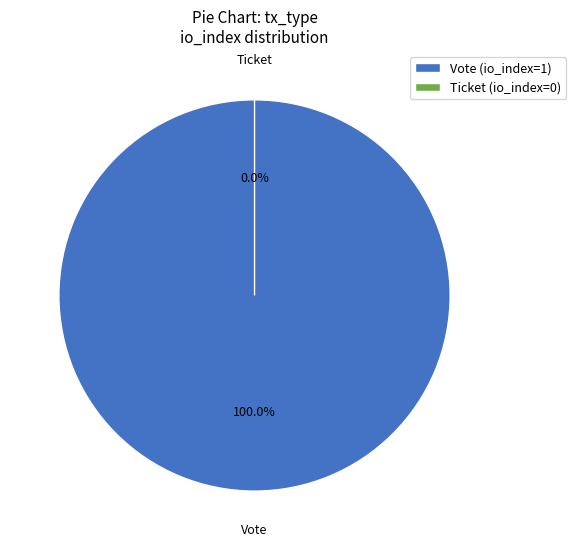

How many slices are in this pie chart?

2